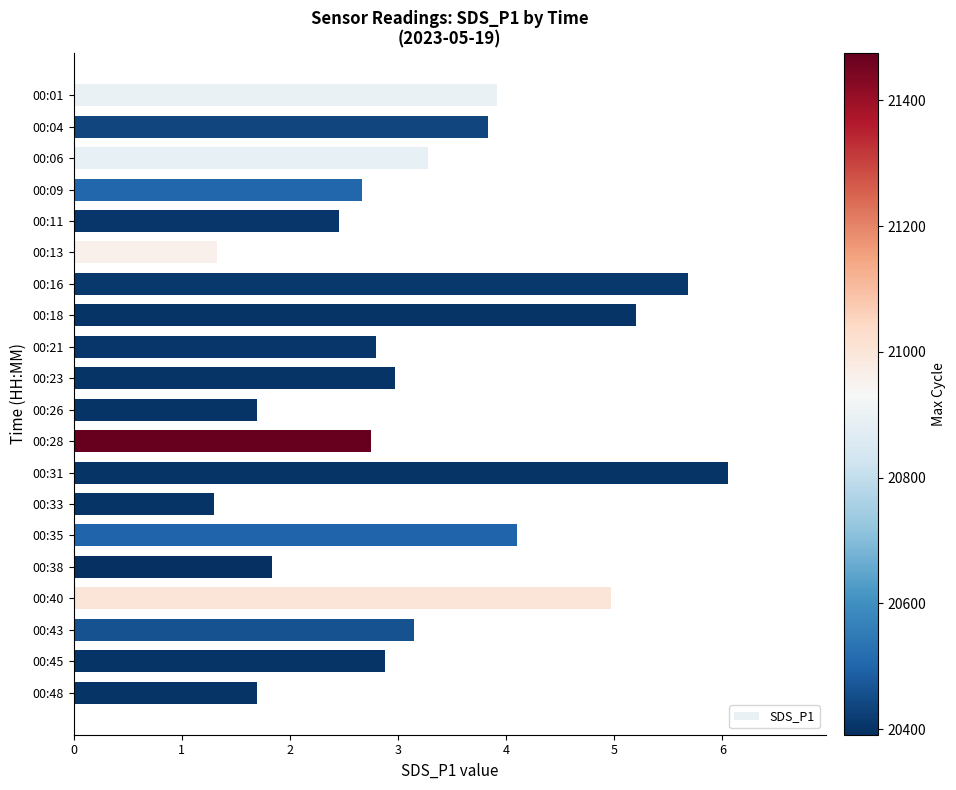

What is the smallest value displayed?

1.3